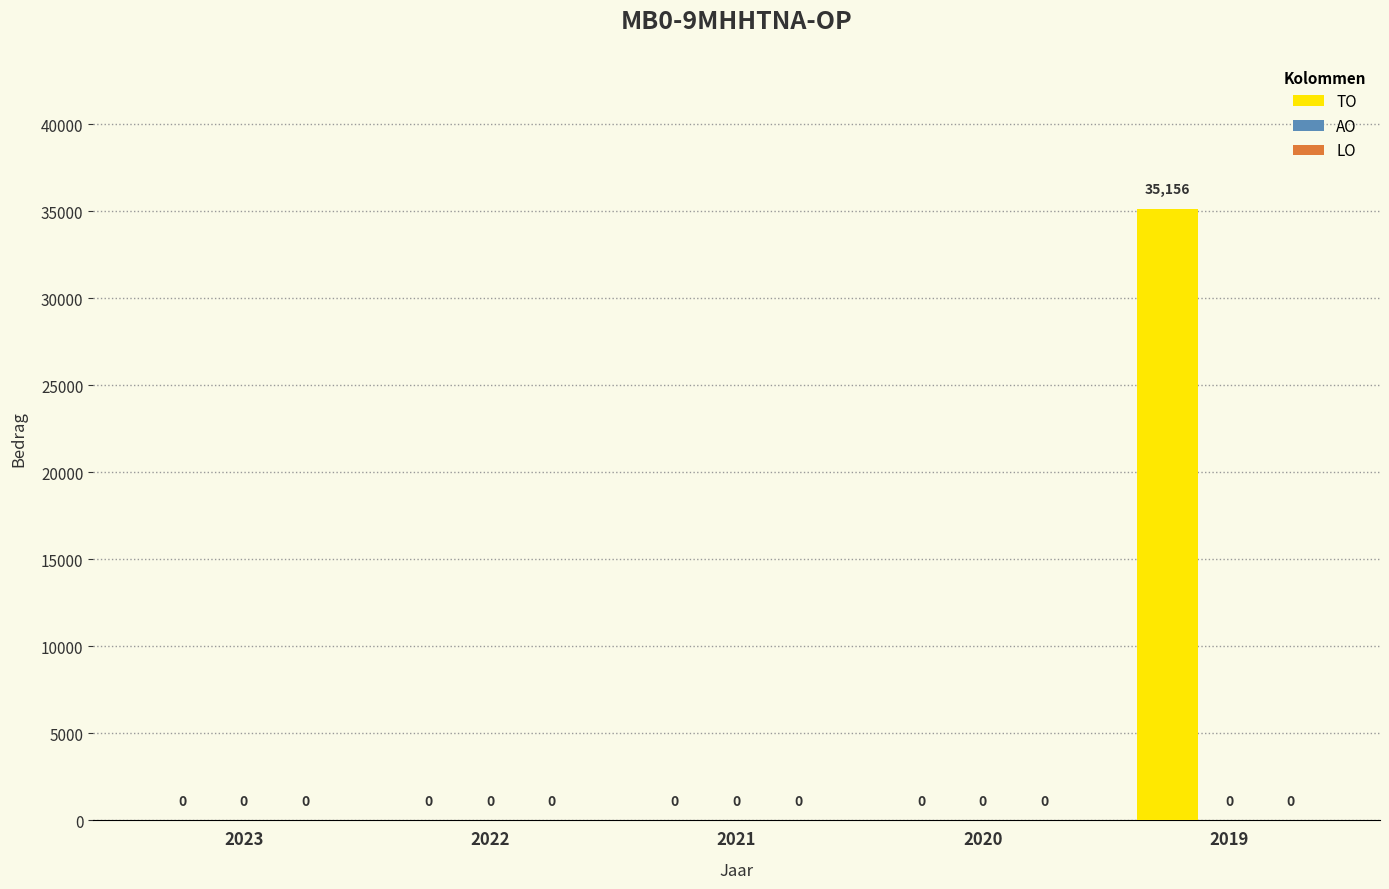

Are the bars horizontal?

No